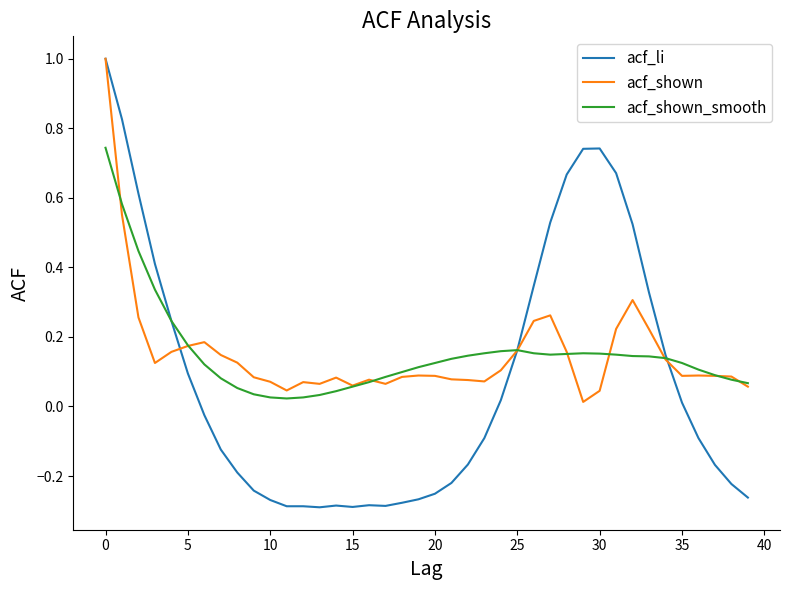

Which series has the widest spread of values?

acf_li